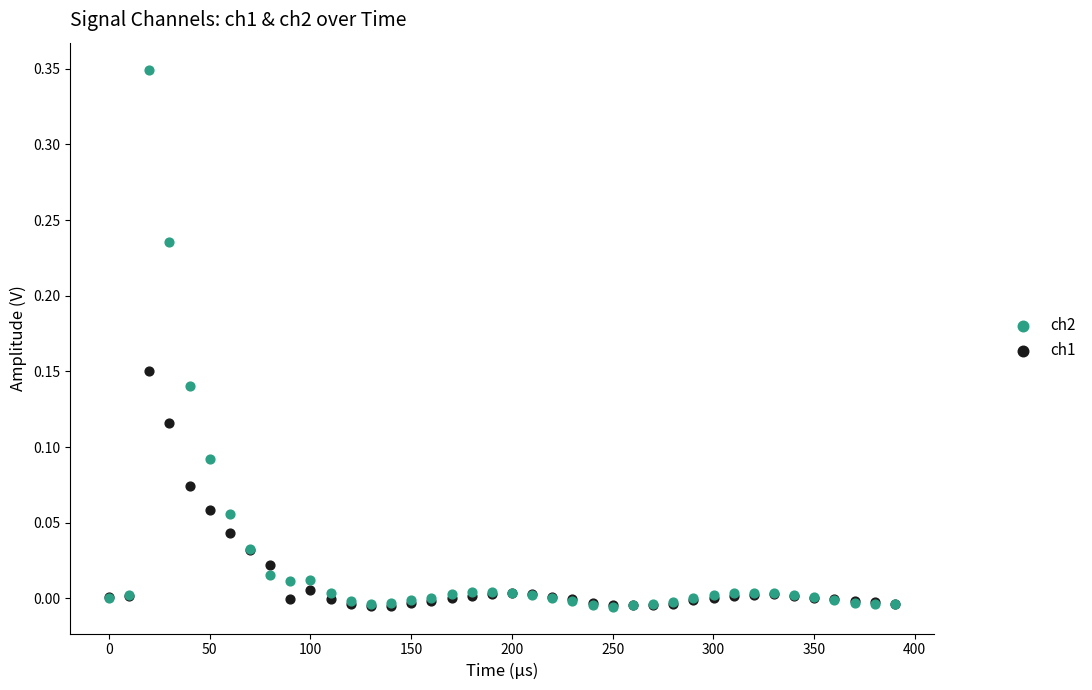

What are all the series names shown in the legend?

ch2, ch1